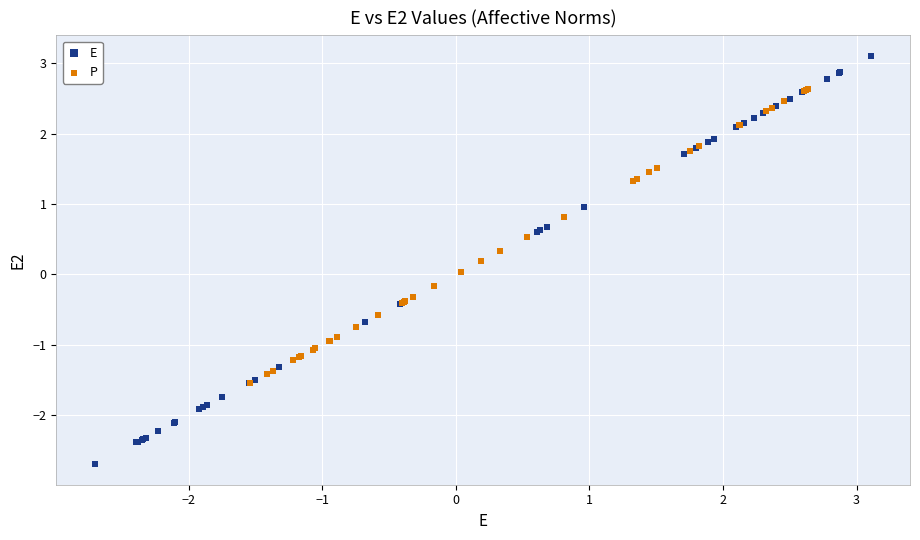

Which series has the widest spread of Y values?

E